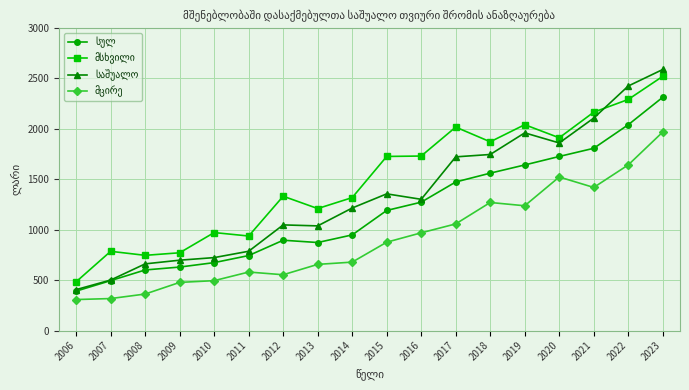

At which category is the sum across all series the highest?

2023